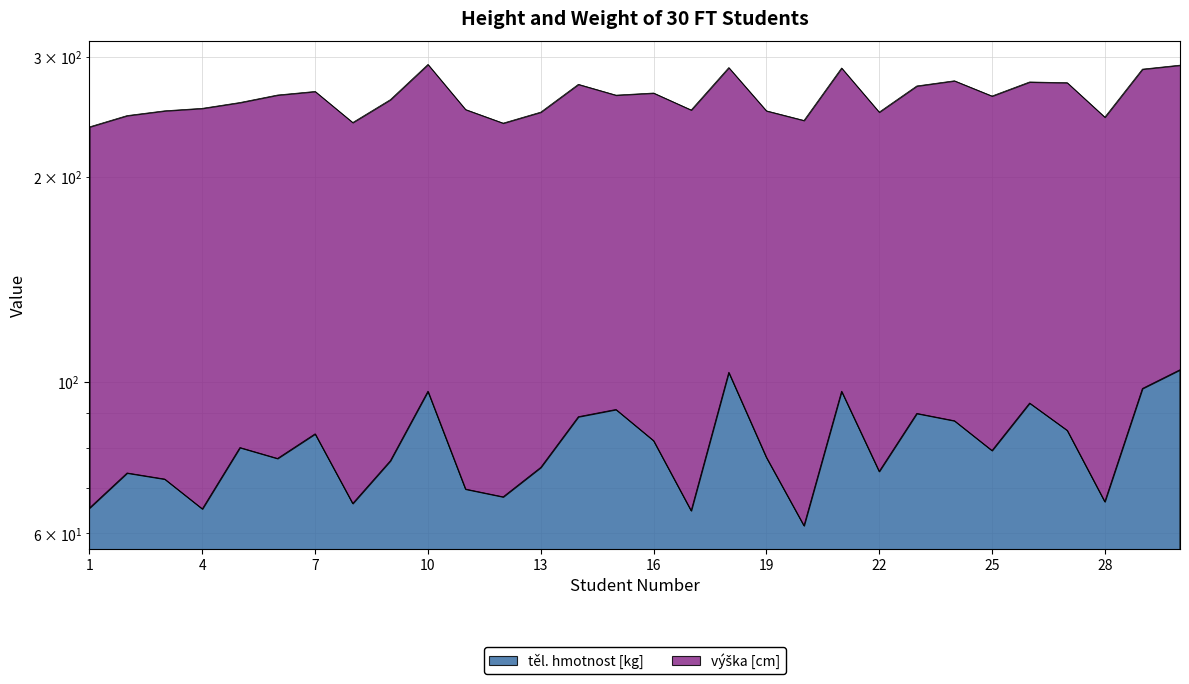

What is the value of the 21st point from the left?

97.0